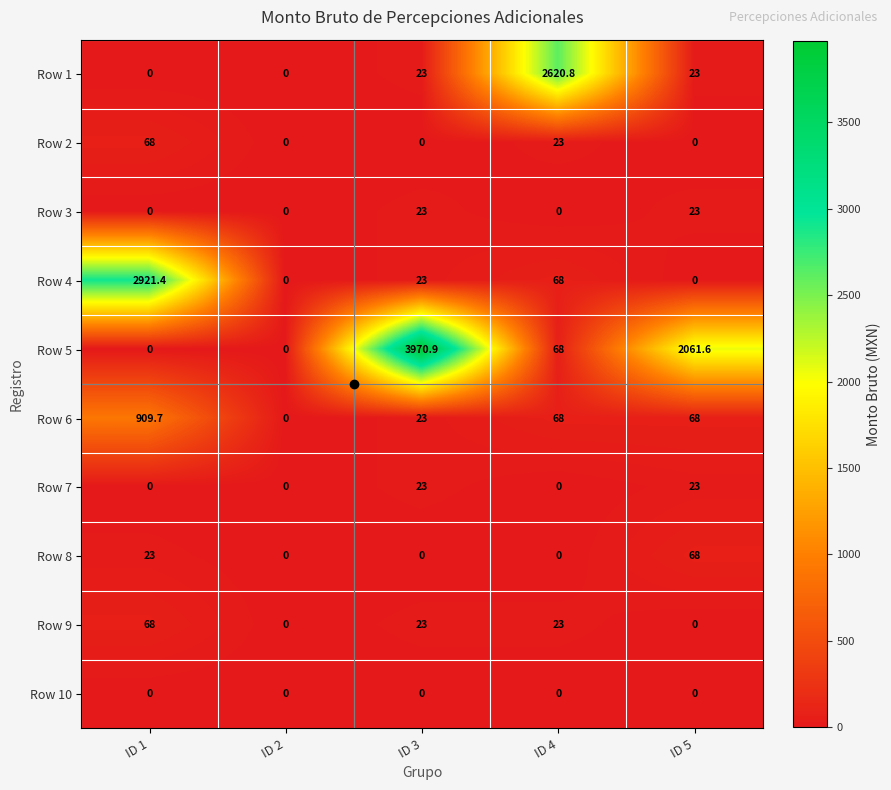

At how many categories does at least one series exceed 1442?

4